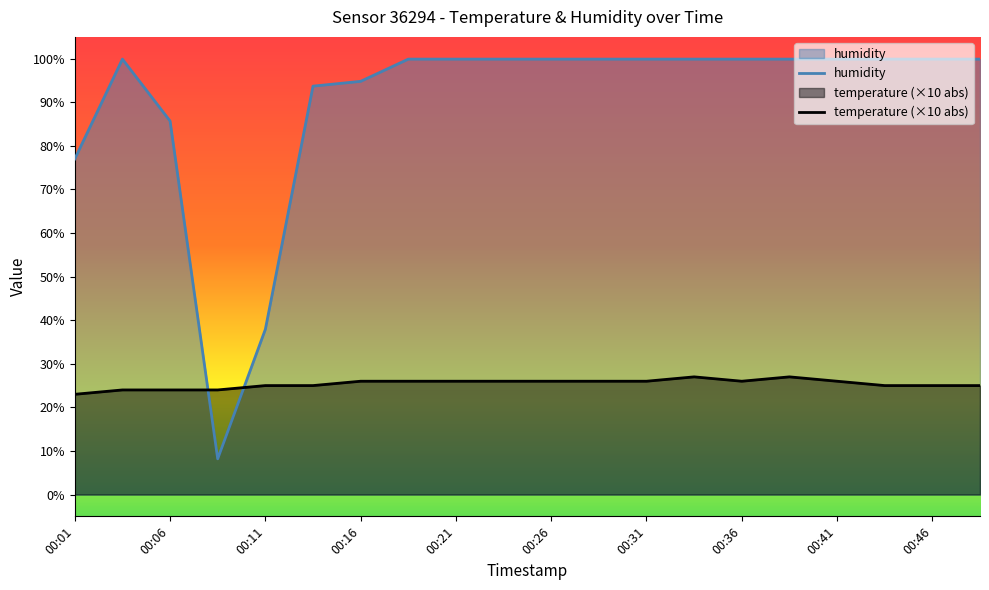

List the series in order of their overall mean, lowest first.

temperature (×10 abs), humidity